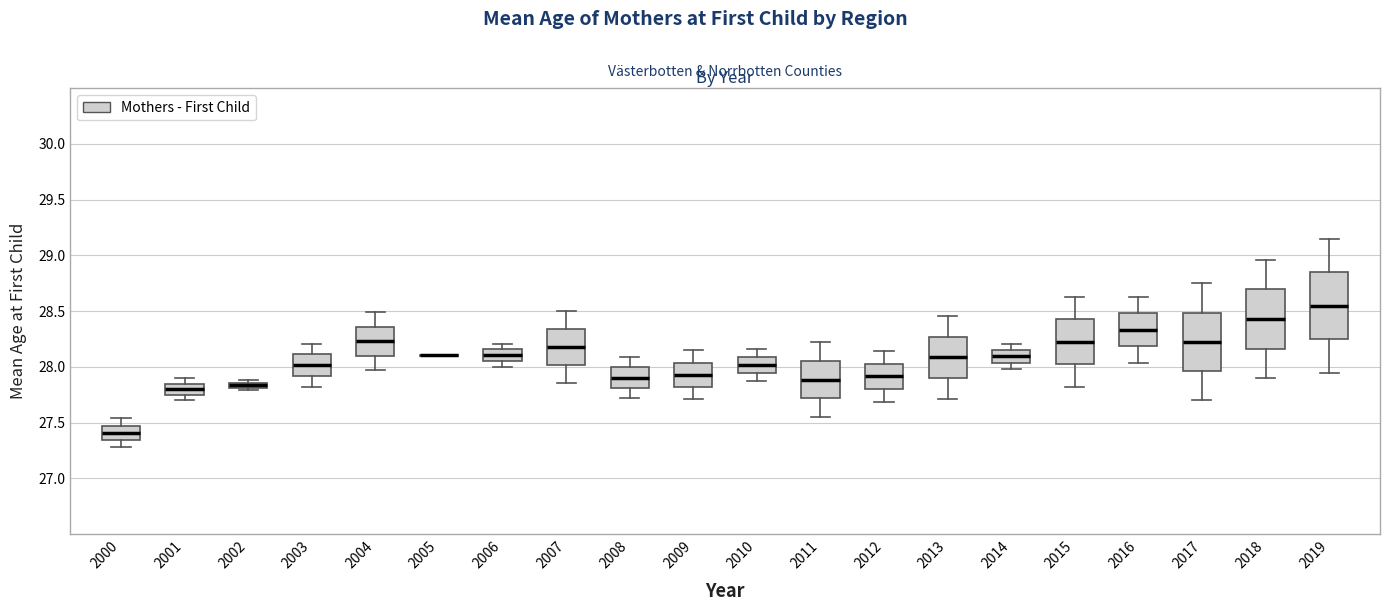

Which box is the tallest, from its lower edge to its upper edge?

2019